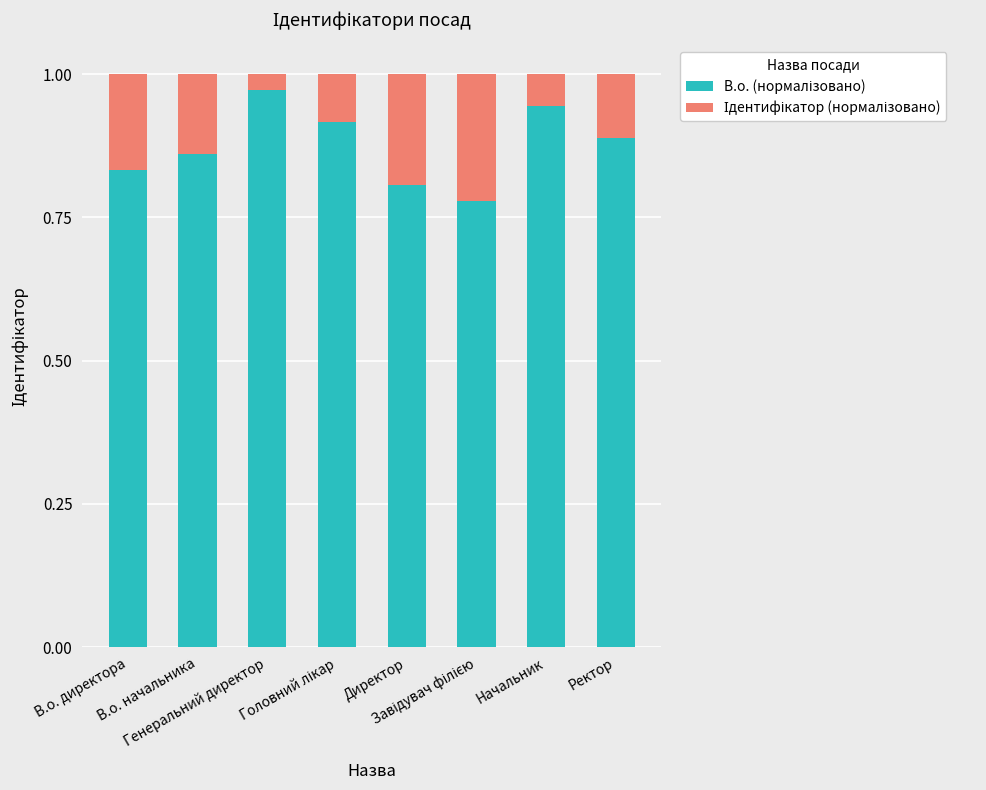

Are the bars horizontal?

No